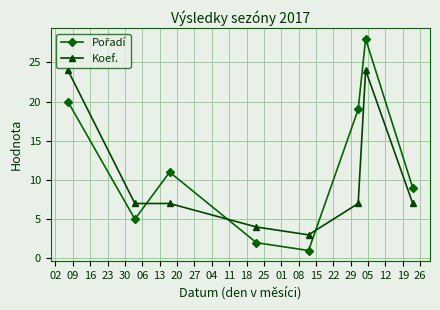

What is the highest value of the Koef. series?

24